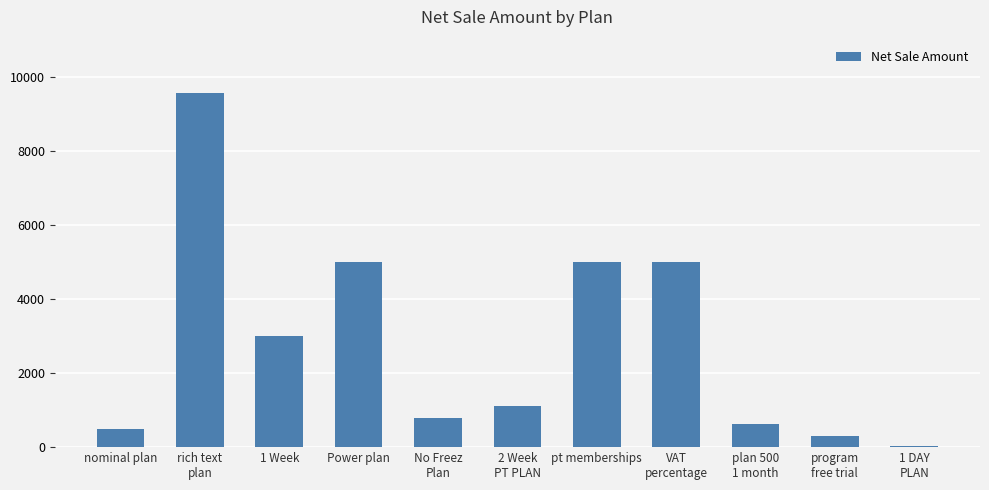

What is the sum of all values?

30897.9